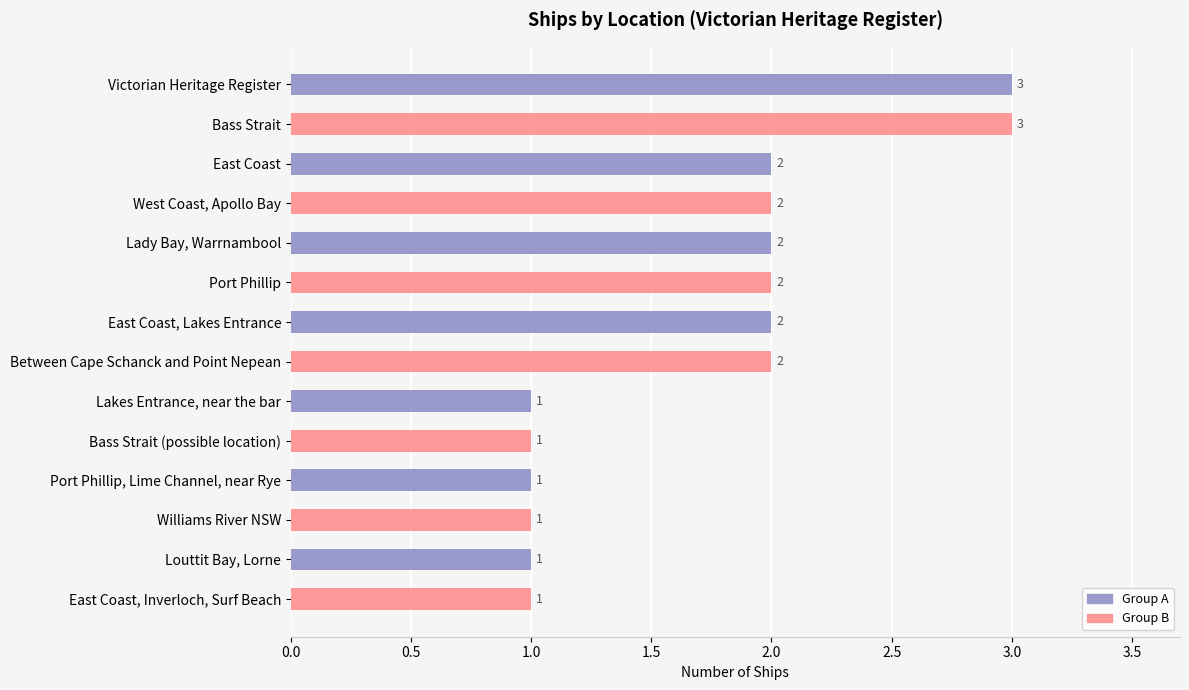

Count the values in the range 1 to 2.

12